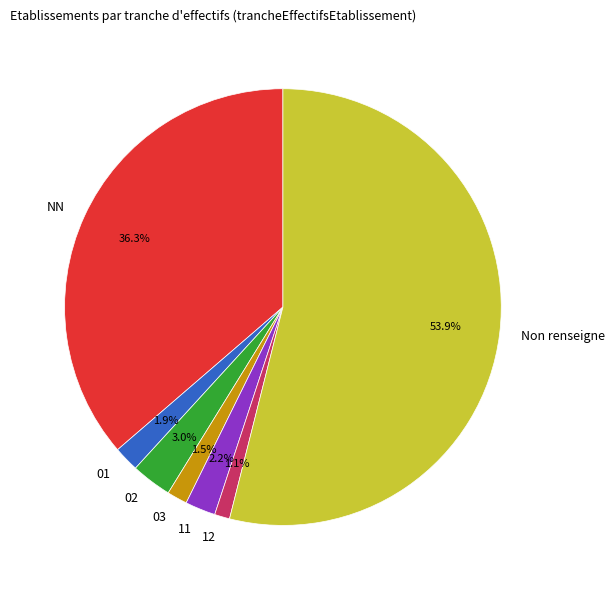

The NN slice represents 51% of the pie. True or false?

False